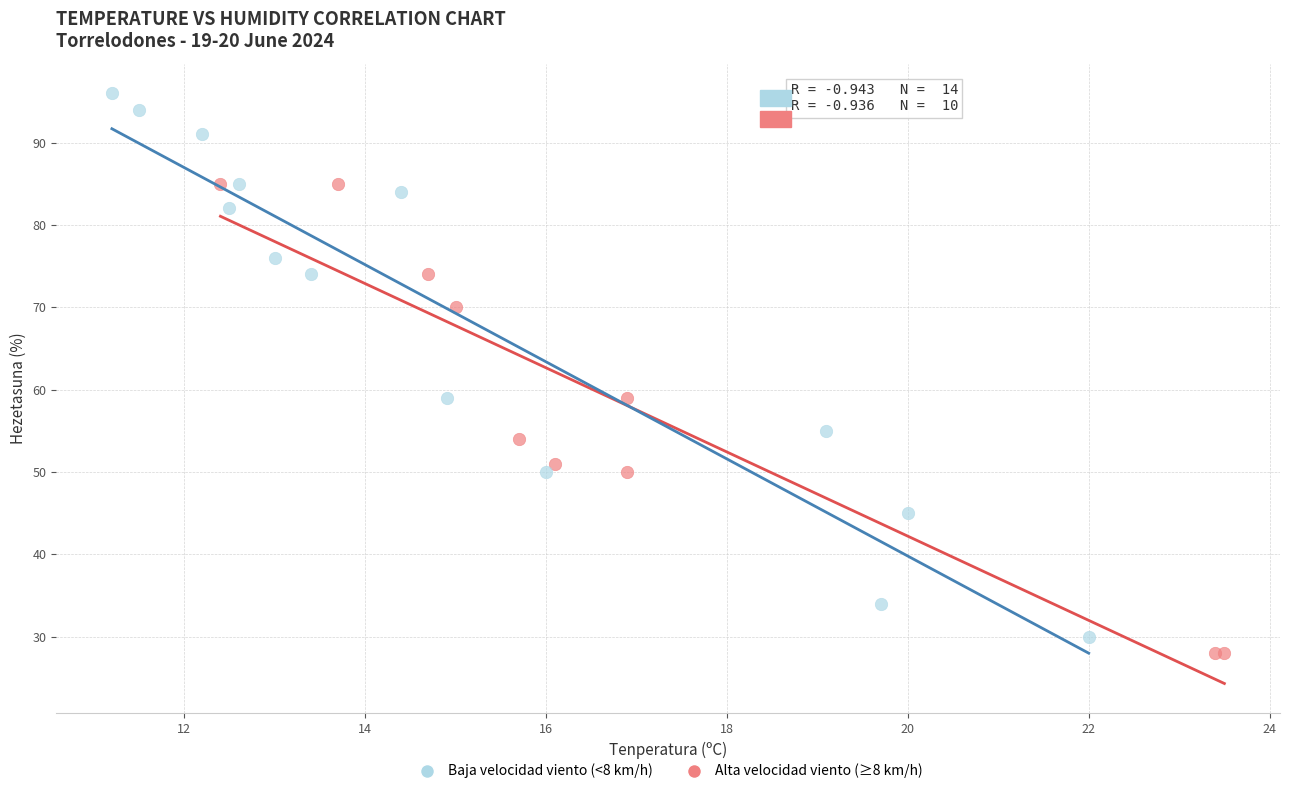

What are all the series names shown in the legend?

Baja velocidad viento (<8 km/h), Alta velocidad viento (≥8 km/h)